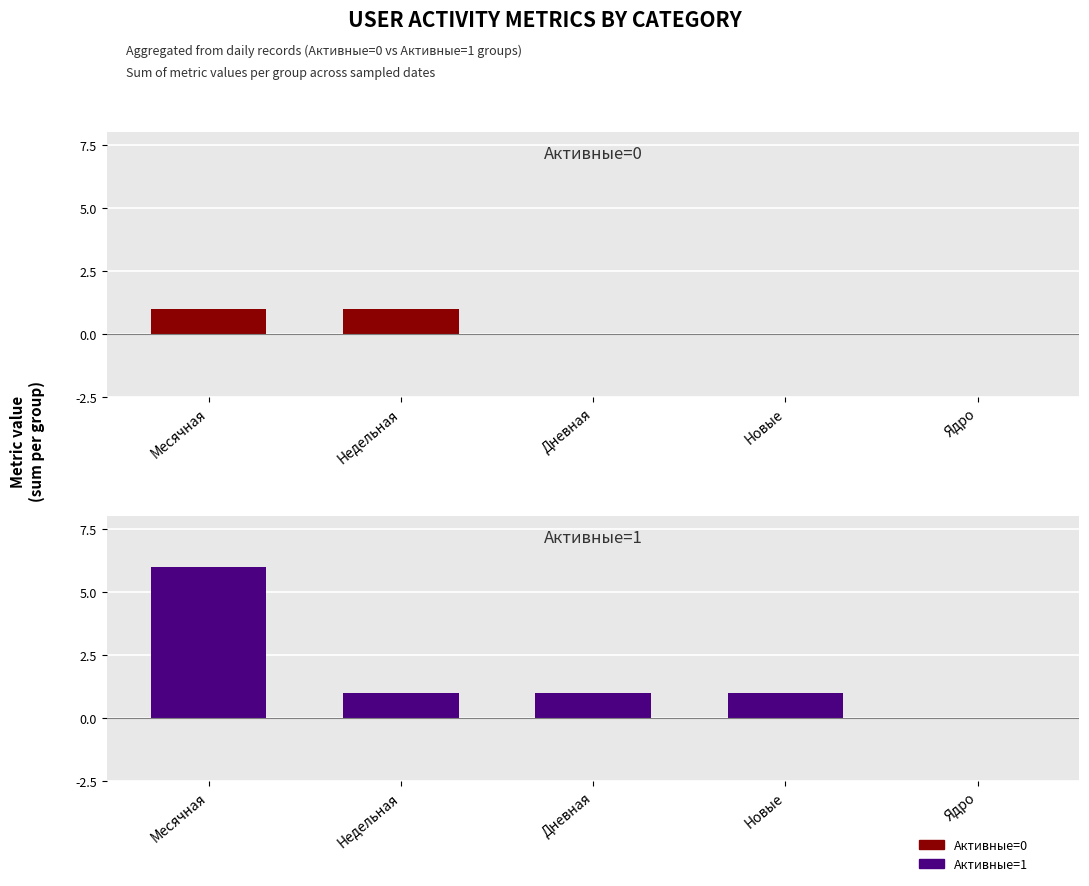

What is the label of the 1st bar from the left?

Месячная